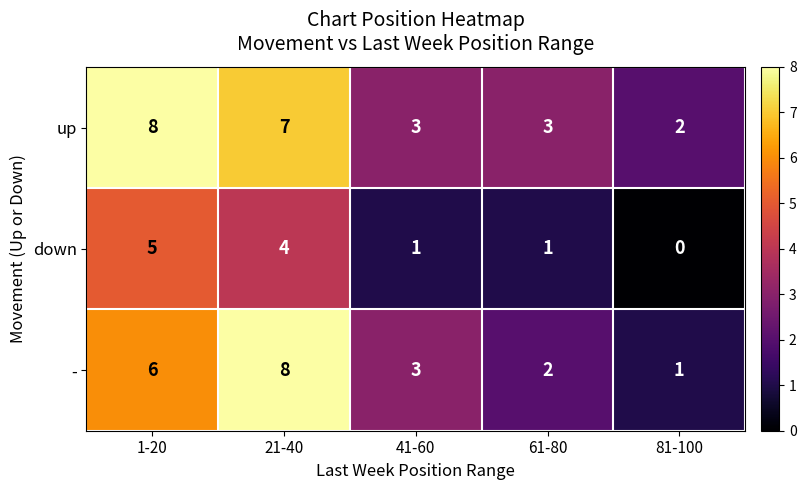

The down series shows 4 at 21-40. True or false?

True